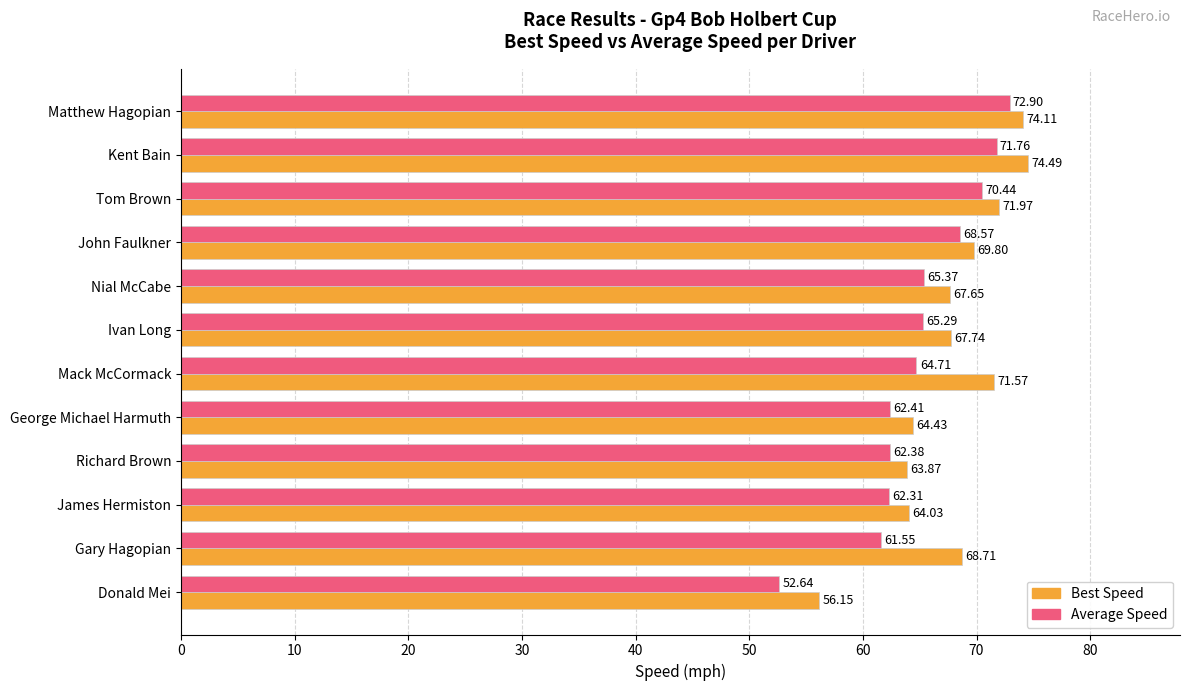

Which category has the highest value across all series?

Kent Bain